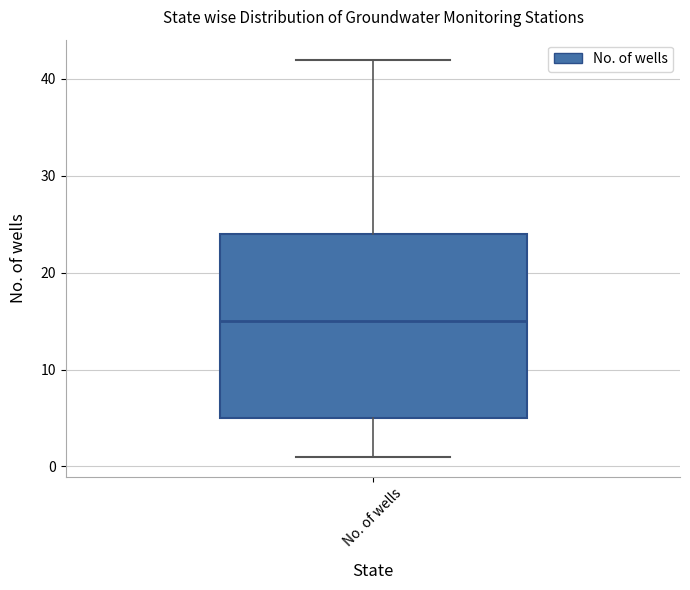

Transcribe this box plot: give where the median line is, the range the box spans, and where the two whiskers end, as read against the y-axis. The values are not printed on the chart, so give them approximately, as read against the axis.

median 15, box 5 to 24, whiskers 1 to 42